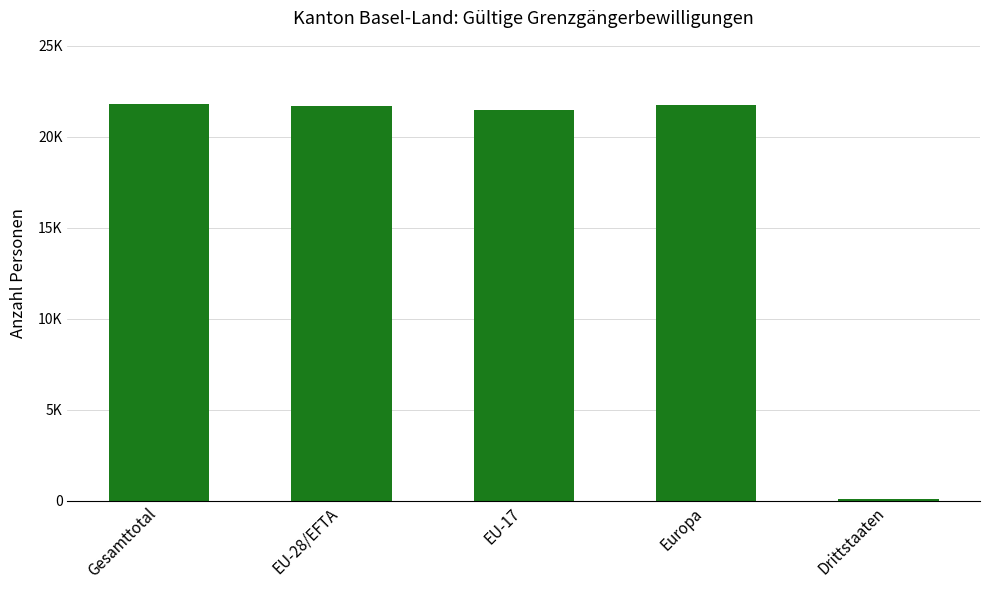

Reading left to right, what are all the values shown in this chart?

21778	21701	21478	21735	77